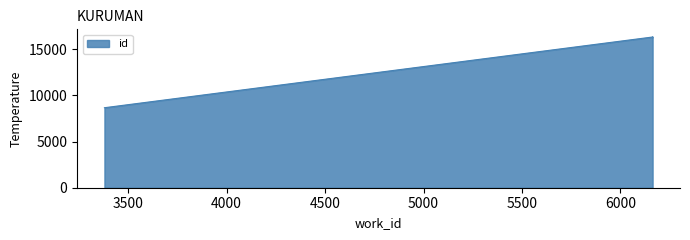

How many series are shown in this chart?

1